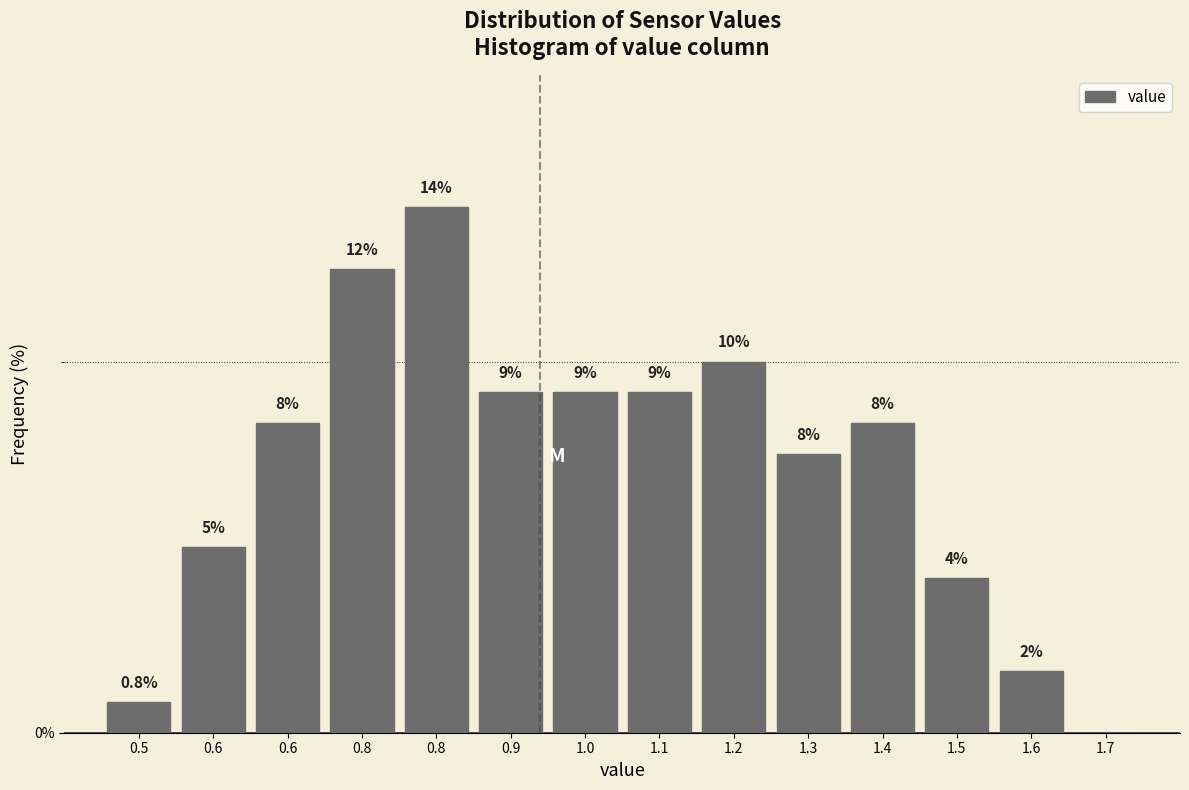

Are the bars horizontal?

No